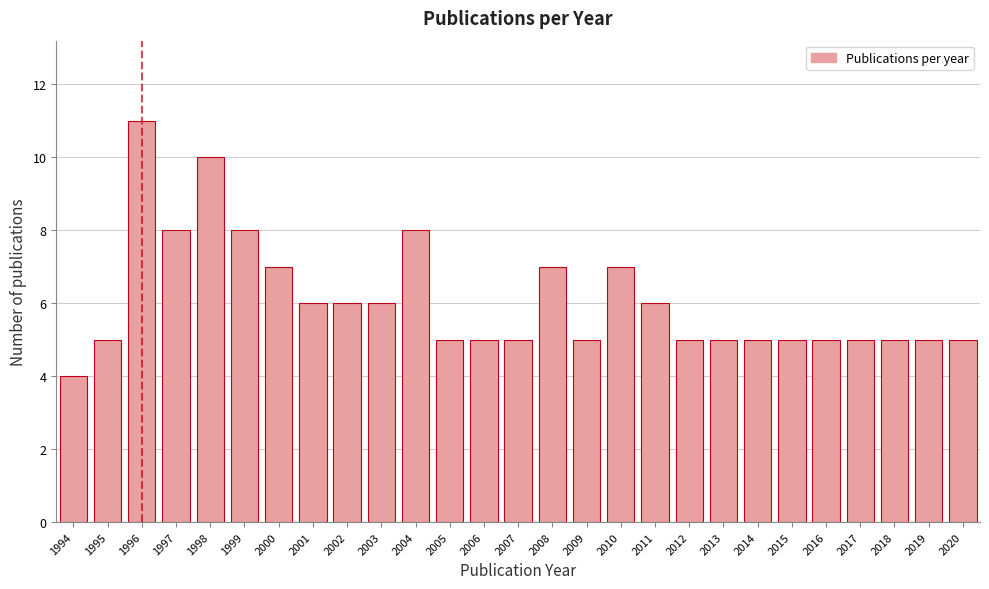

Reading left to right, what are all the values shown in this chart?

4	5	11	8	10	8	7	6	6	6	8	5	5	5	7	5	7	6	5	5	5	5	5	5	5	5	5